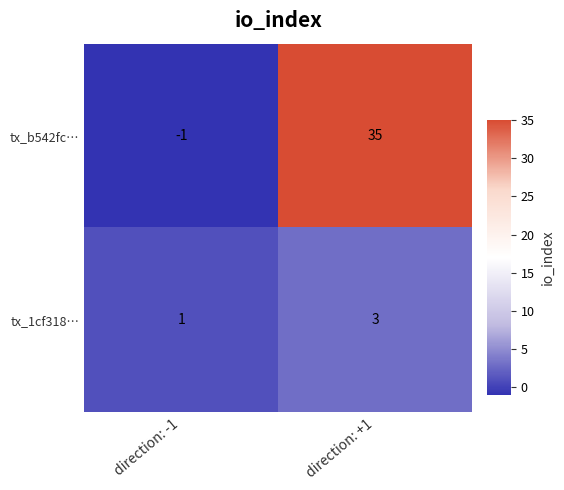

True or false: tx_1cf318… has a value of 1 at direction: +1.

False